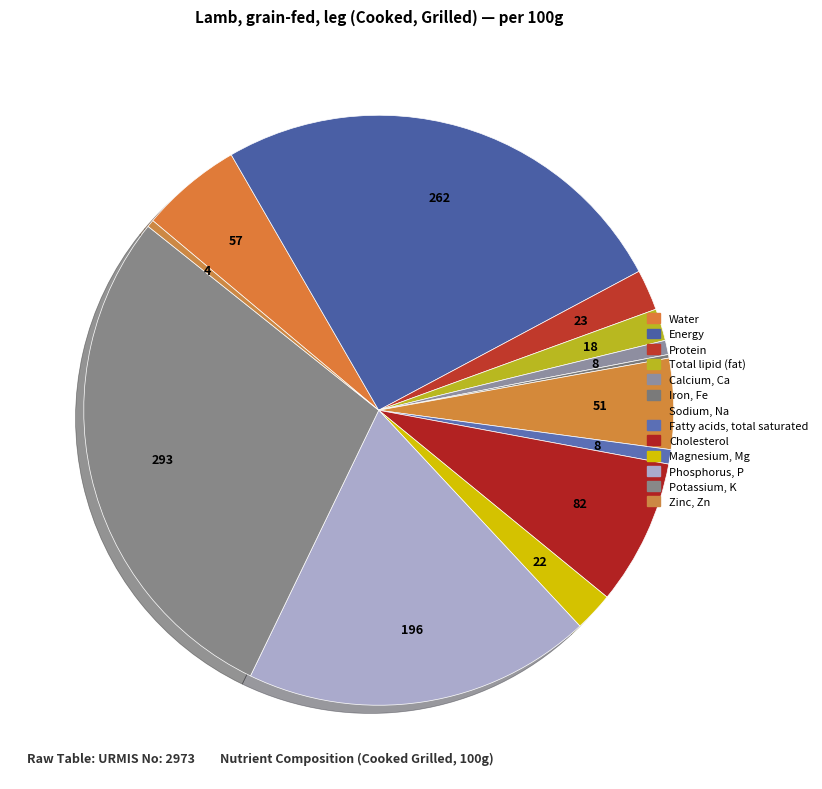

Which has a higher value, Potassium, K or Calcium, Ca?

Potassium, K